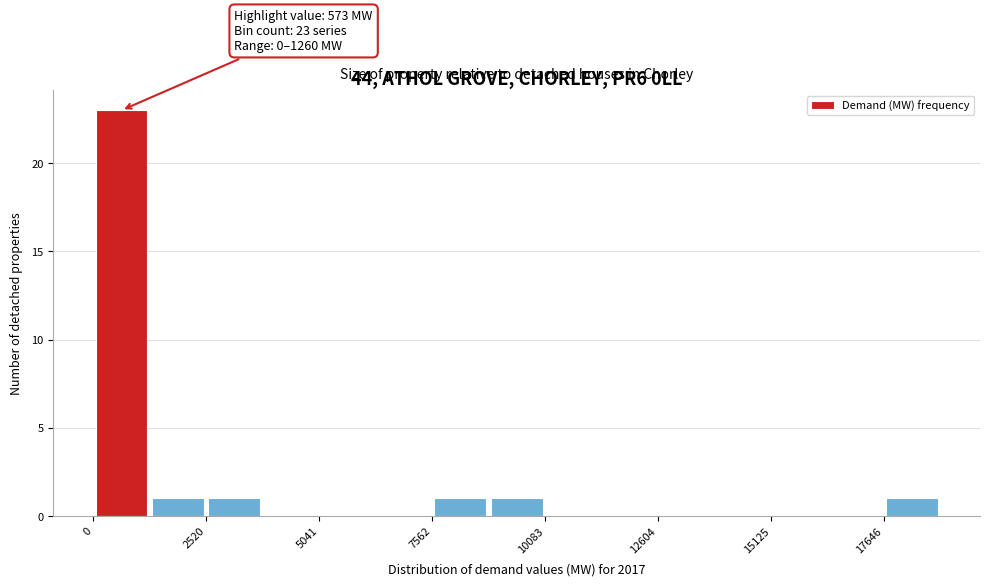

Around what value on the x-axis is the tallest bar? Give the approximate position of its centre, as read against the axis.

500